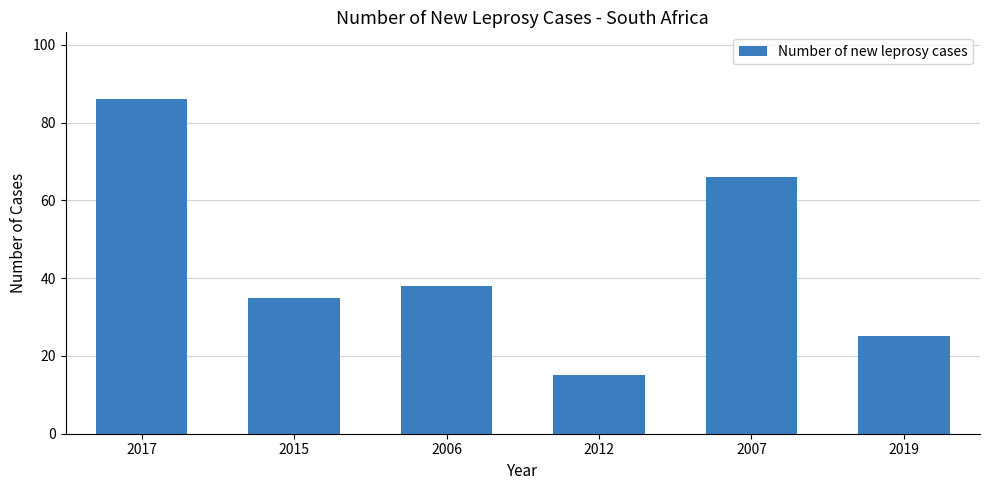

Are the bars horizontal?

No